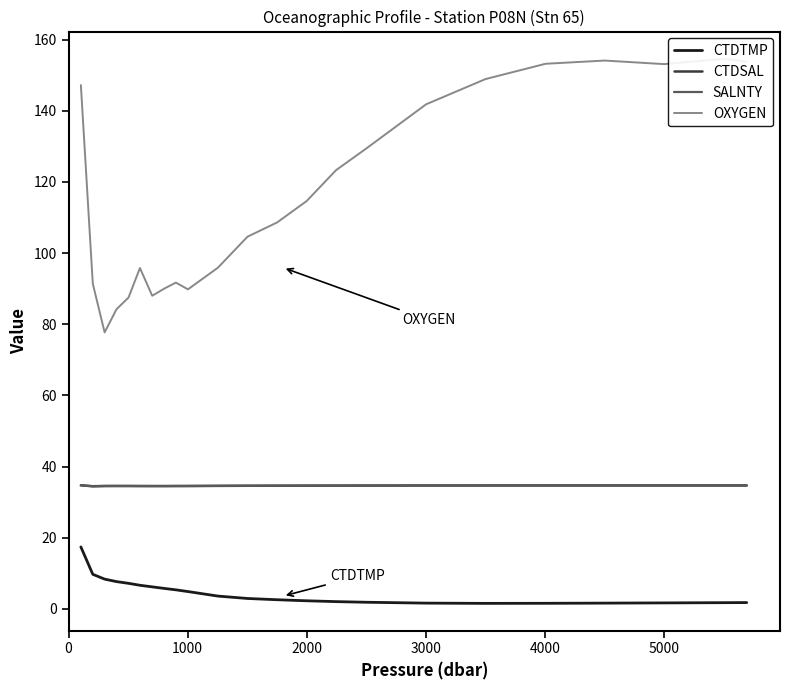

Does the chart display data point markers on the line(s)?

No